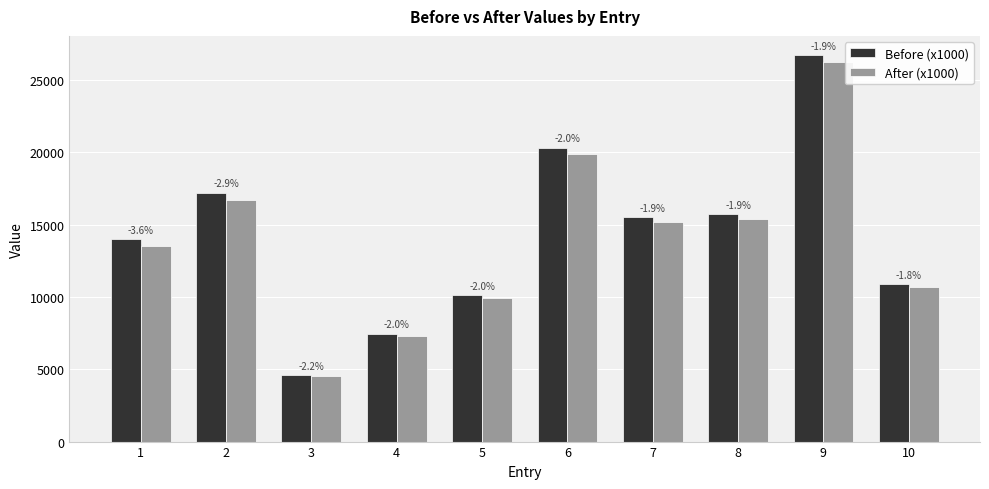

Reading left to right, what are all the values shown in this chart?

Before (x1000): 1=14000	2=17200	3=4600	4=7450	5=10100	6=20300	7=15500	8=15700	9=26700	10=10900
After (x1000): 1=13500	2=16700	3=4500	4=7300	5=9900	6=19900	7=15200	8=15400	9=26200	10=10700